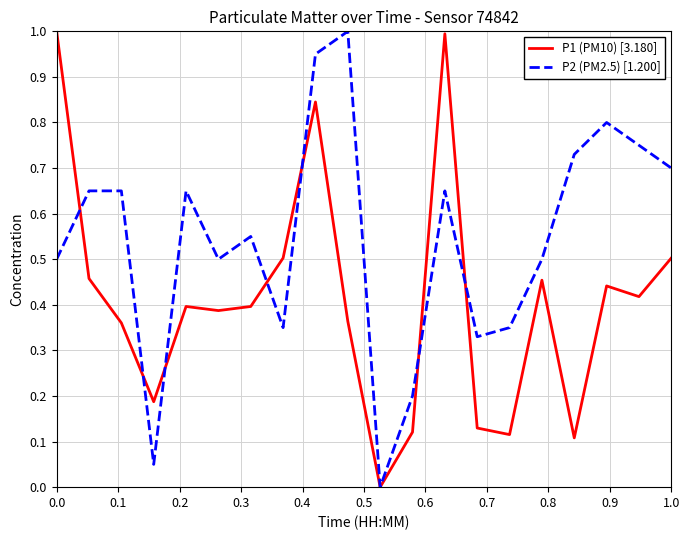

Rank the series by their average value, from lowest to highest.

P1 (PM10) [3.180], P2 (PM2.5) [1.200]